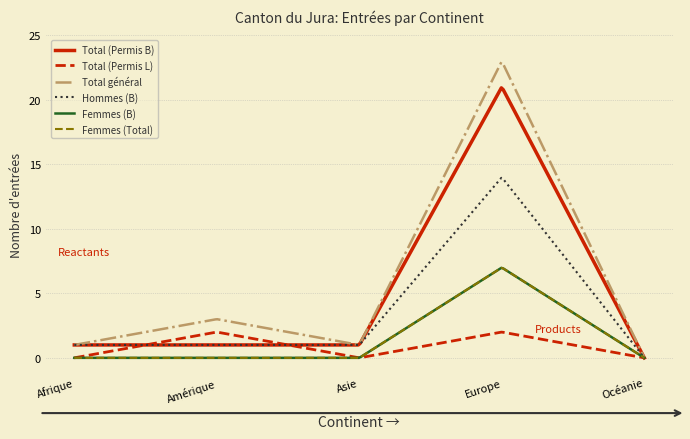

Does the chart display data point markers on the line(s)?

No